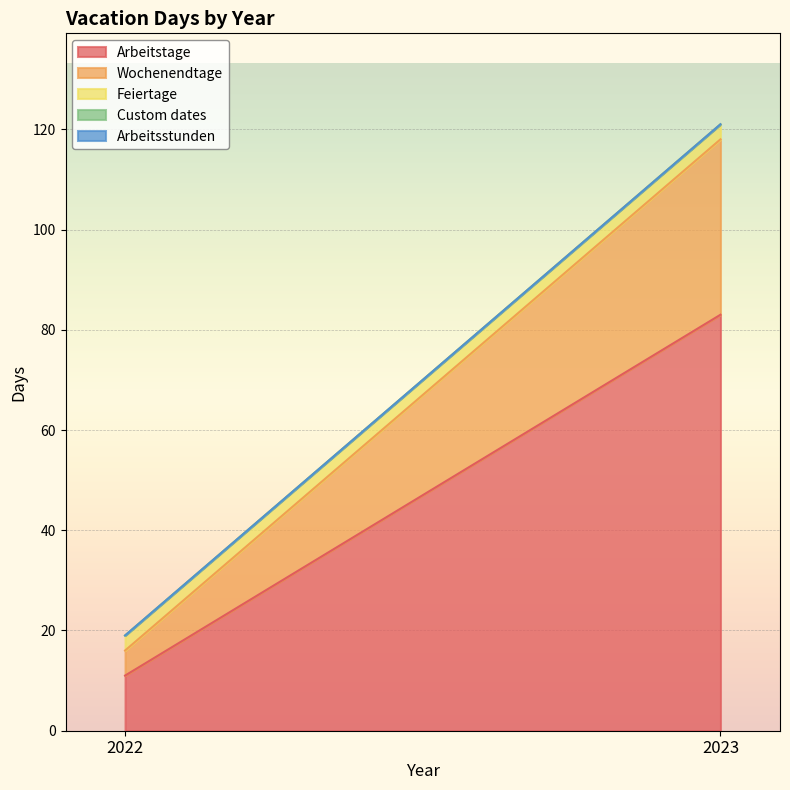

Which series has the largest total across all categories?

Arbeitstage